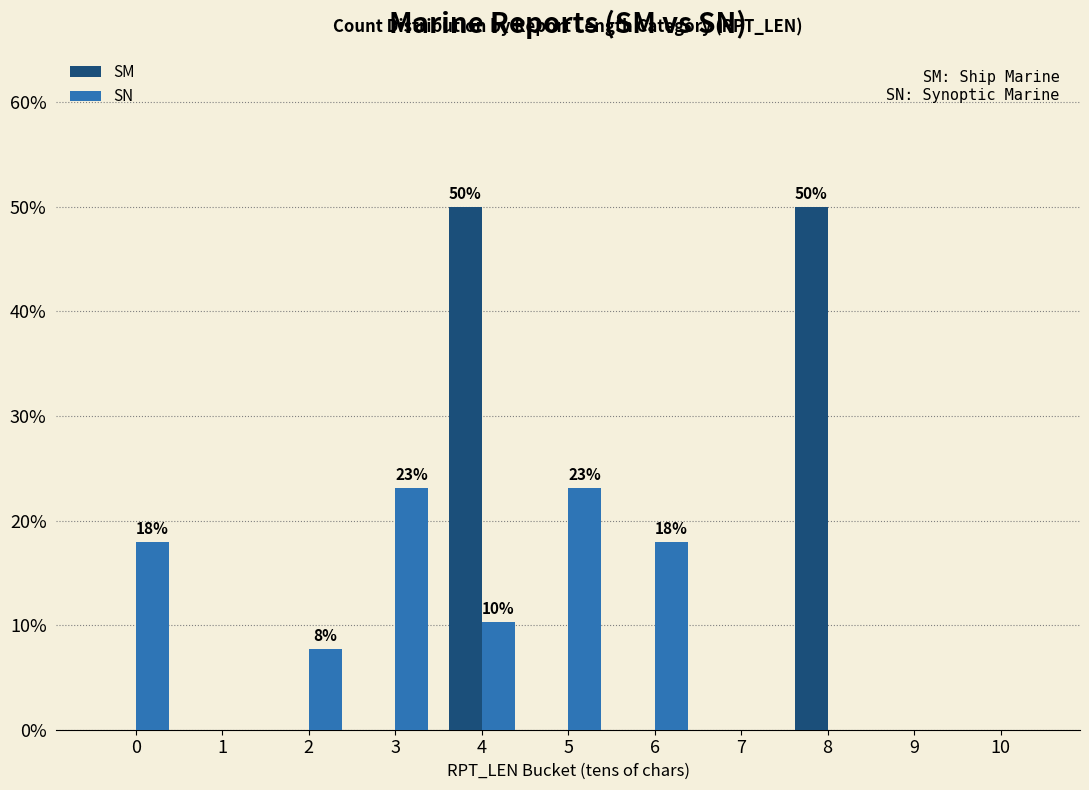

Between 4 and 7, which series saw the biggest shift?

SM